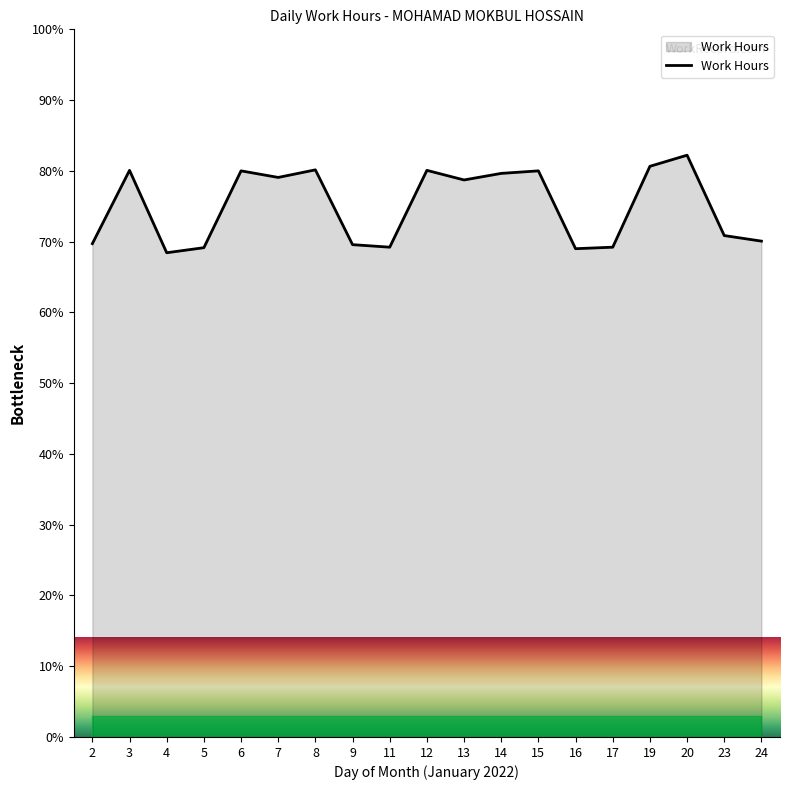

Is it true that the value at 12 is 80.1?

True